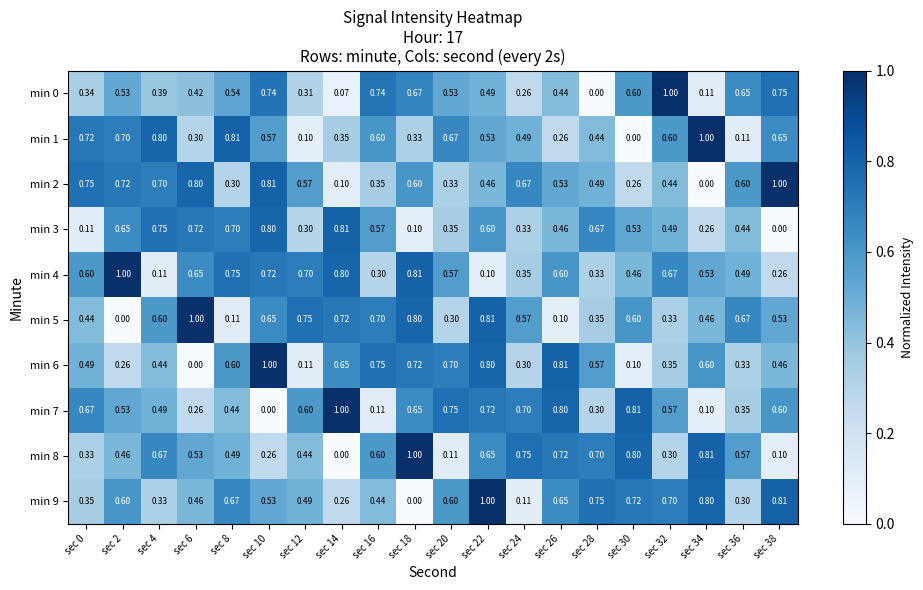

Which series has the largest total across all categories?

min 4